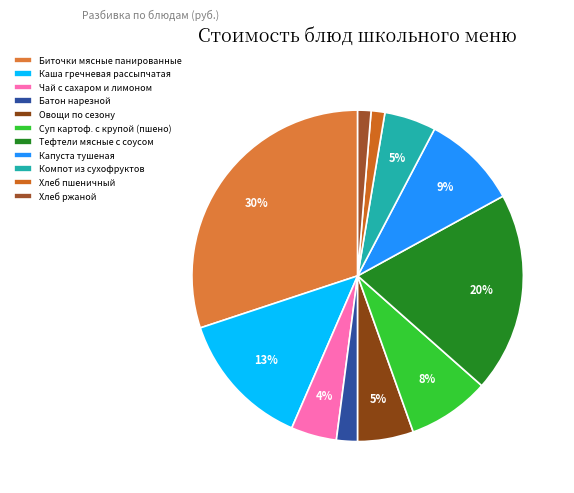

Do Чай с сахаром и лимоном and Овощи по сезону together represent more than half of the pie?

No